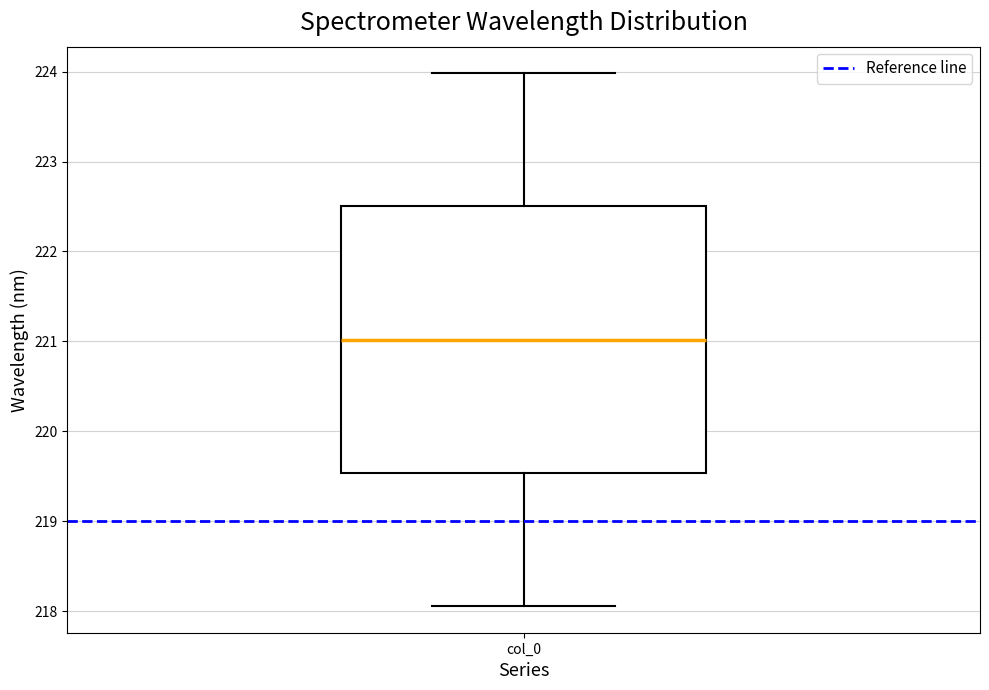

Read this box plot against the y-axis: the position of the median line, the range covered by the box, and the ends of both whiskers. The values are not printed on the chart, so give them approximately, as read against the axis.

median 221.0, box 219.5 to 222.5, whiskers 218.1 to 224.0